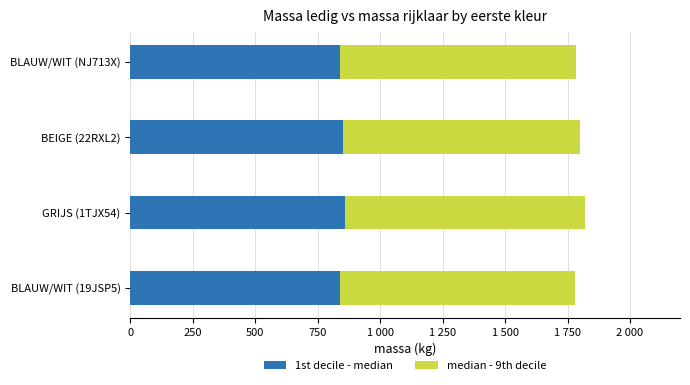

What are all the series names shown in the legend?

1st decile - median, median - 9th decile